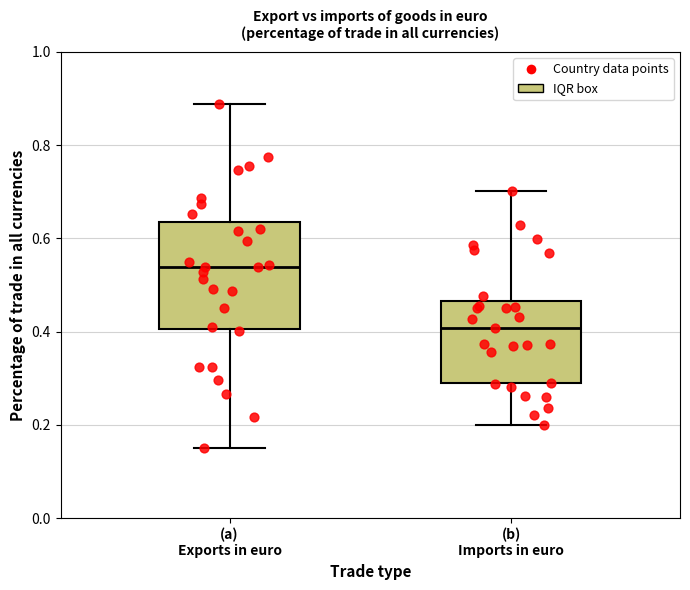

Comparing the boxes themselves (not the whiskers), which one is the tallest?

(a) Exports in euro